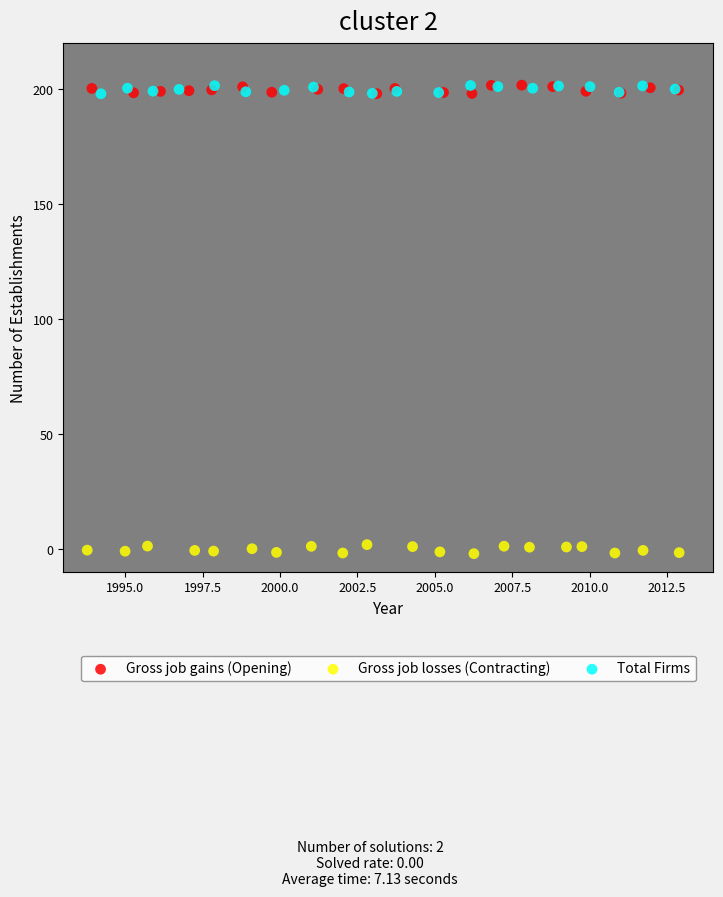

Which series reaches the minimum Y coordinate?

Gross job losses (Contracting)